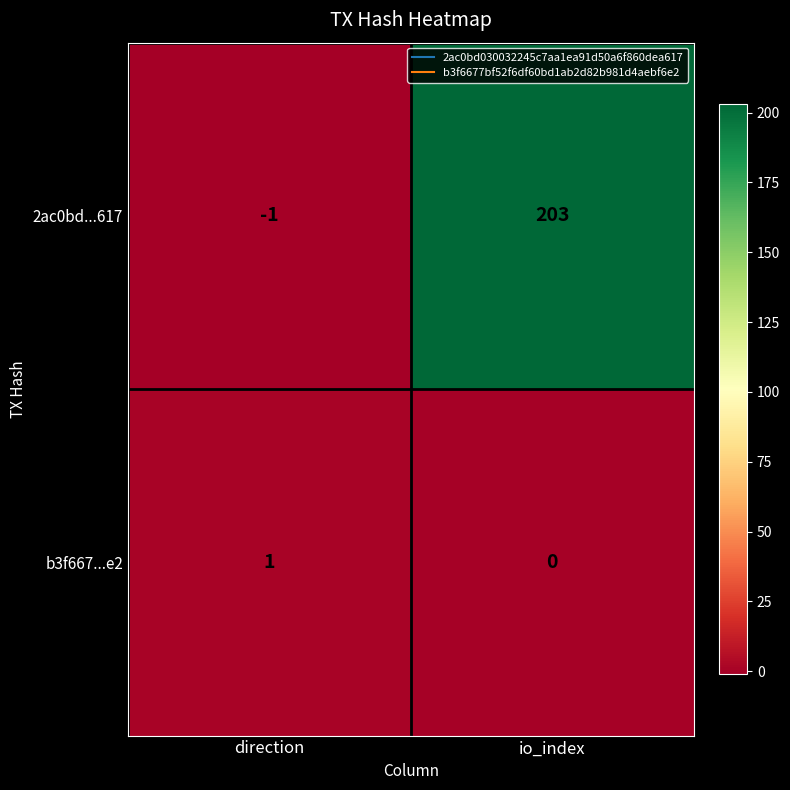

Reading left to right, what are all the values shown in this chart?

2ac0bd...617: direction=-1	io_index=203
b3f667...e2: direction=1	io_index=0